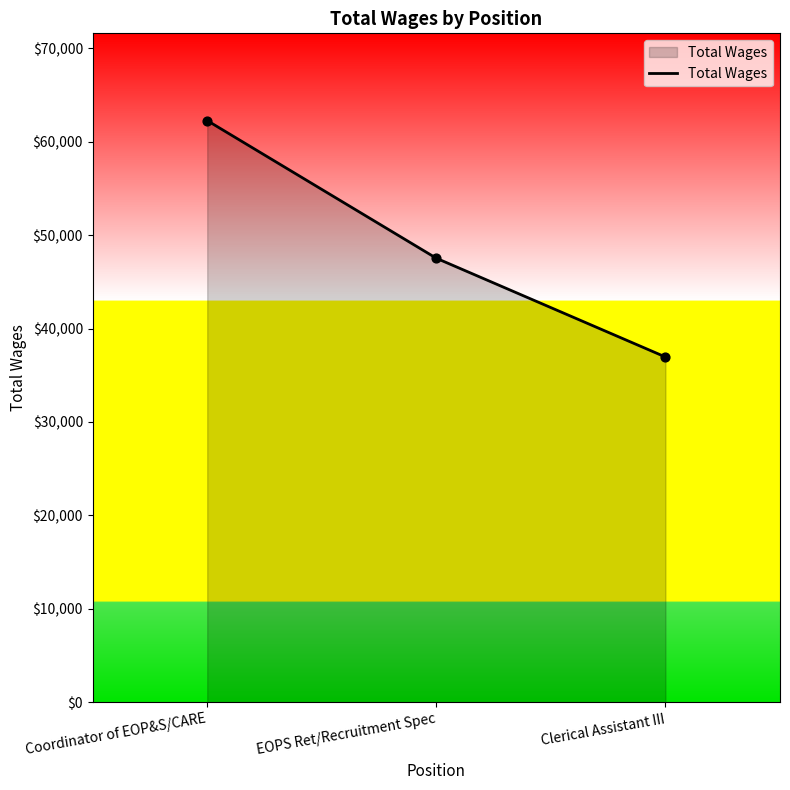

Approximately how many times larger is the value at EOPS Ret/Recruitment Spec compared to Clerical Assistant III?

1.3